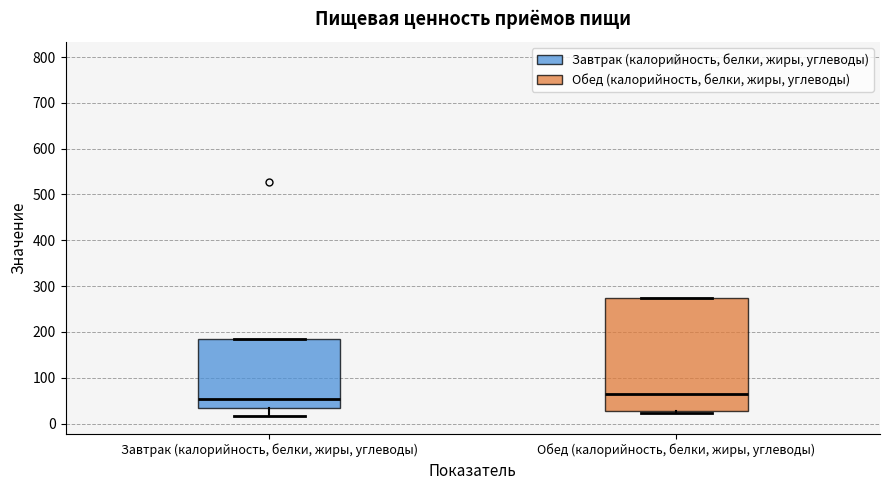

Which box is the tallest, from its lower edge to its upper edge?

Обед (калорийность, белки, жиры, углеводы)